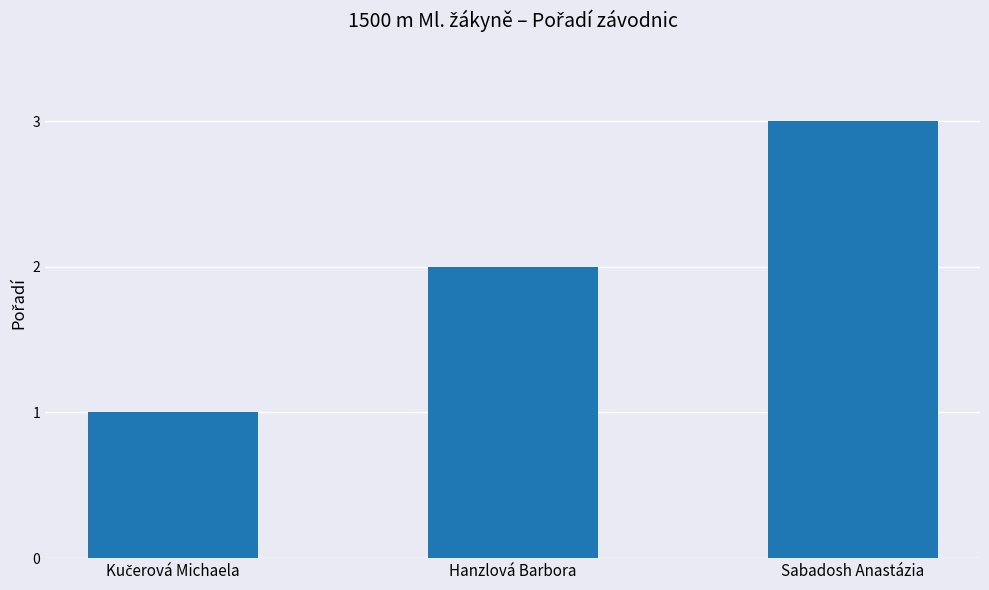

What is the sum of all values?

6